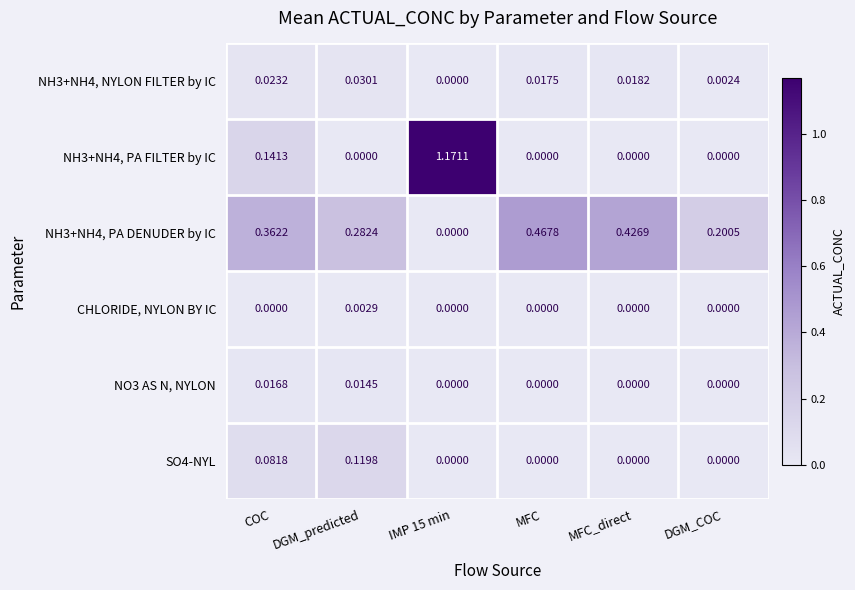

Which series has the widest spread of values?

NH3+NH4, PA FILTER by IC